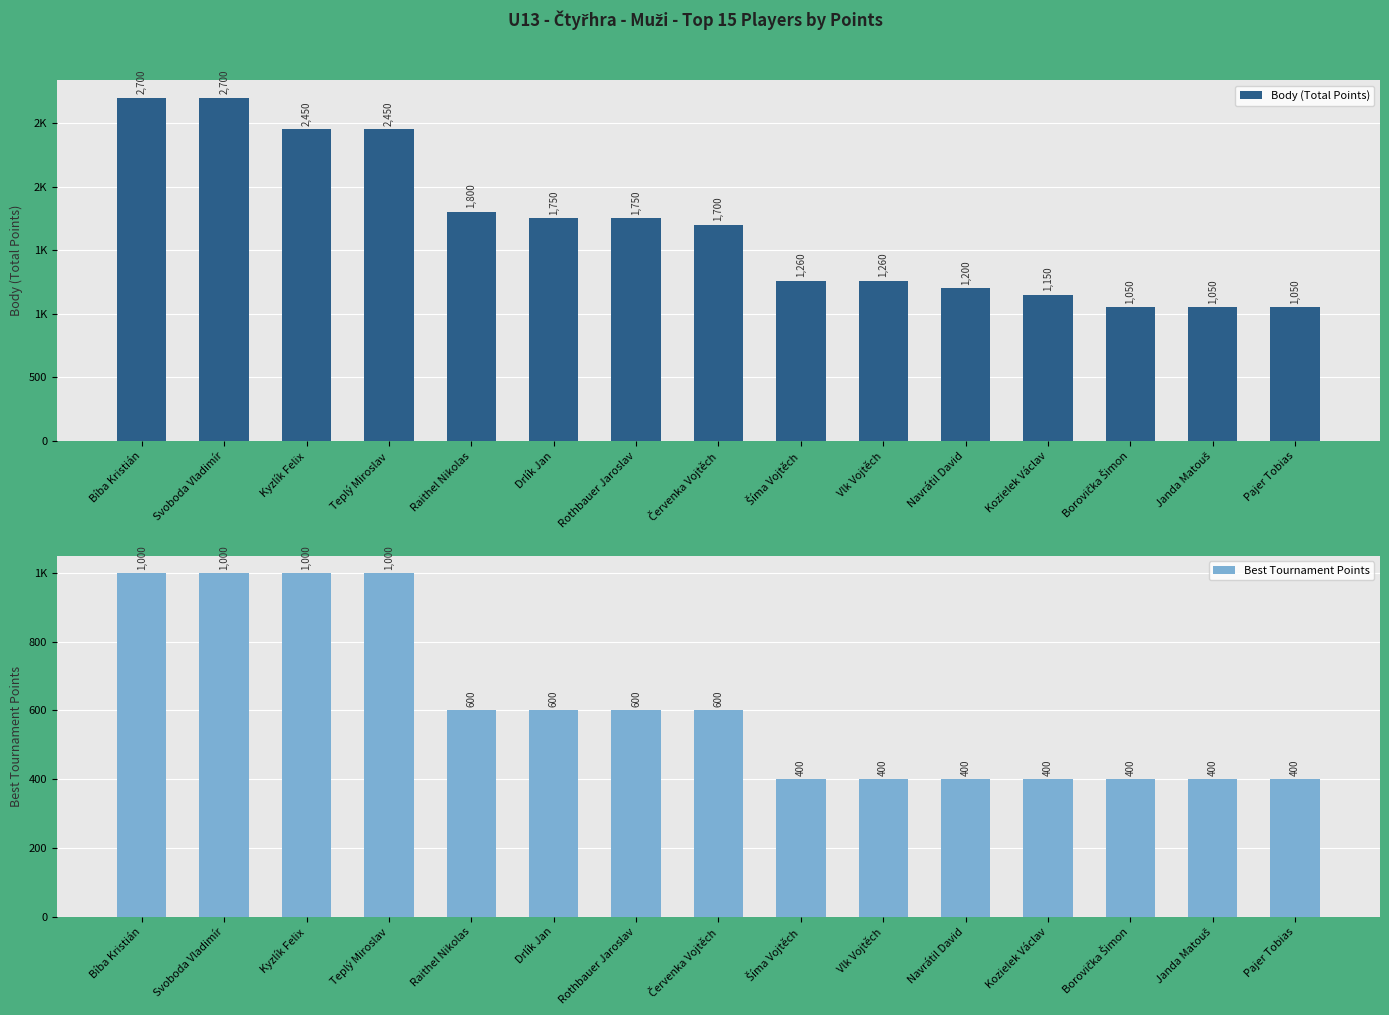

Count the number of categories in the chart.

15